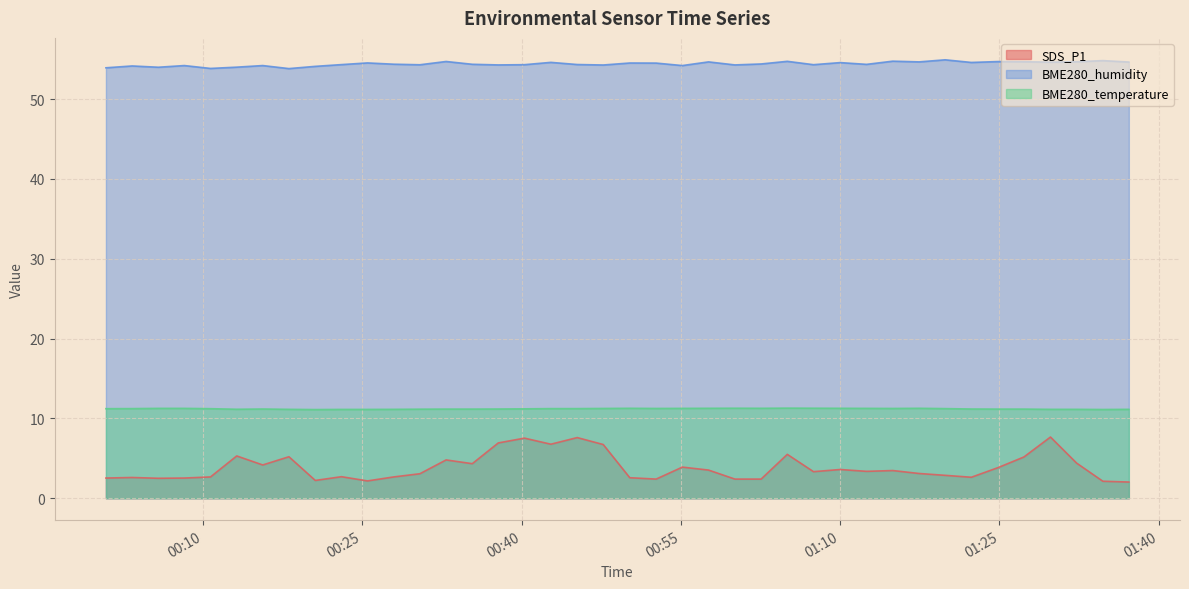

True or false: BME280_temperature and SDS_P1 intersect in this chart.

False